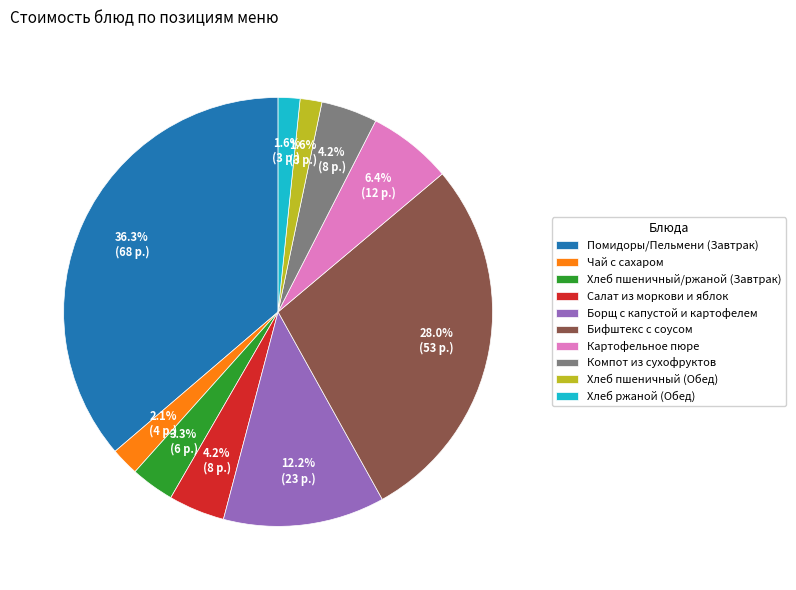

What percentage is the Борщ с капустой и картофелем slice, to the nearest percent?

12%